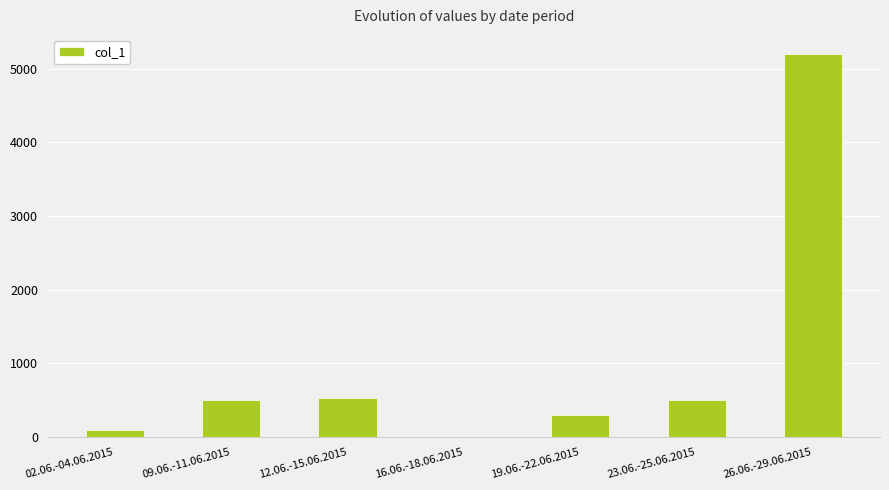

Is it true that the value at 23.06.-25.06.2015 is 743?

False